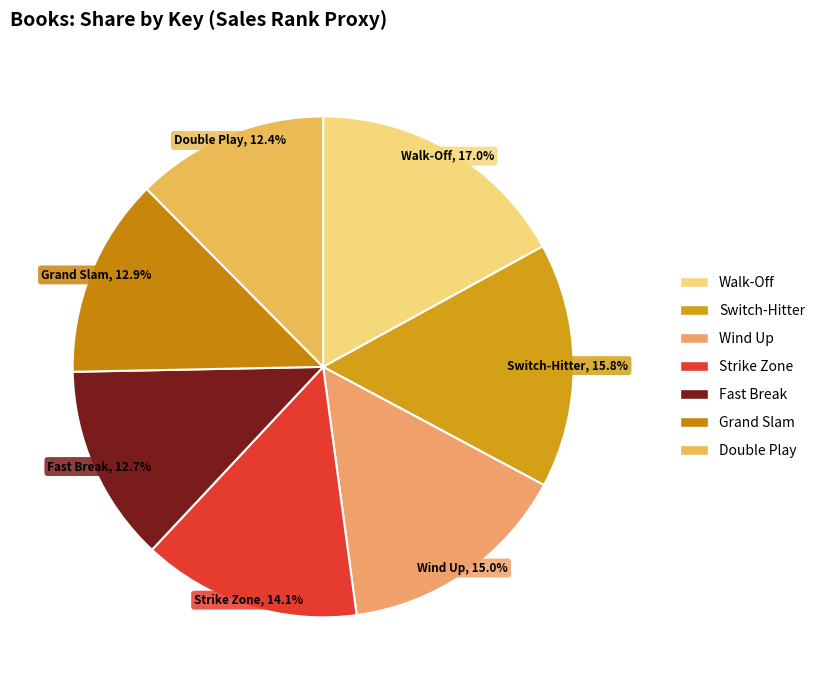

Does any single category account for the majority?

No